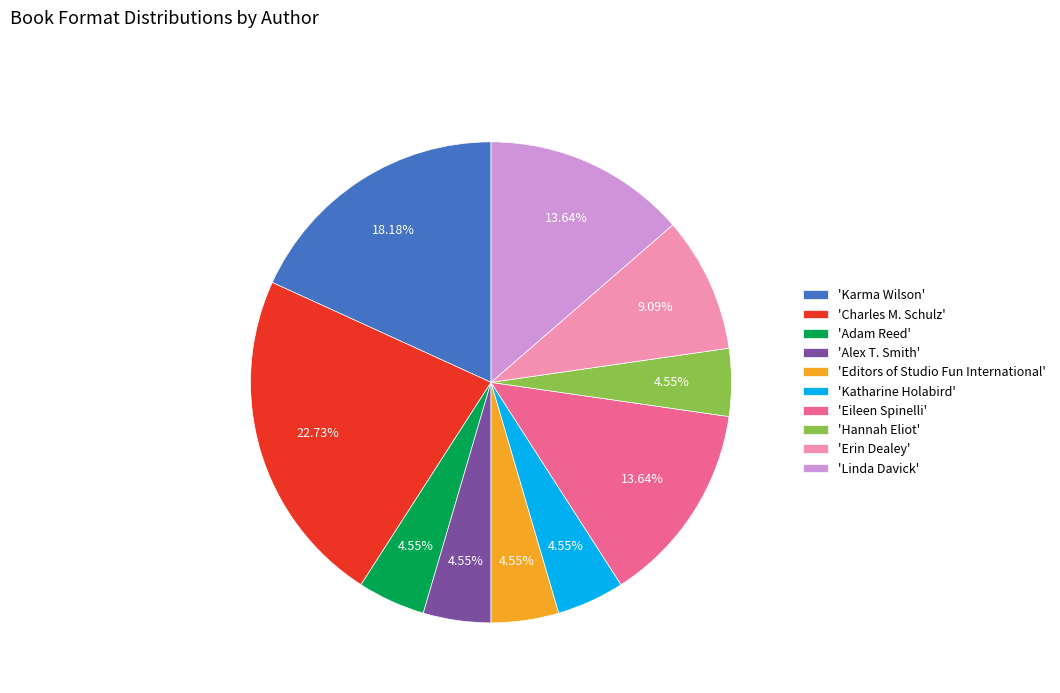

Is there a majority slice in this chart?

No